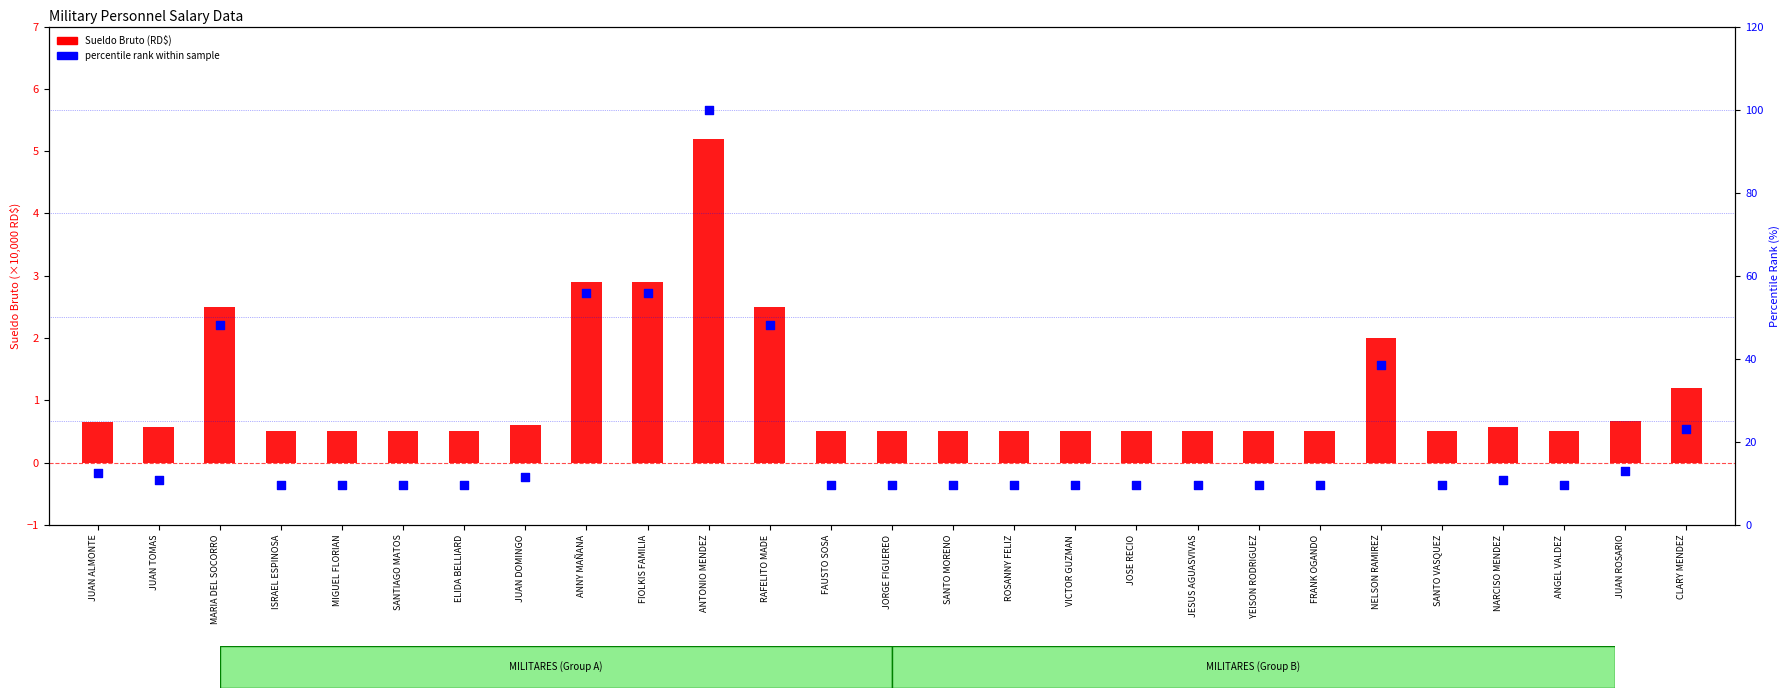

Which series reaches the minimum Y coordinate?

Sueldo Bruto (RD$)